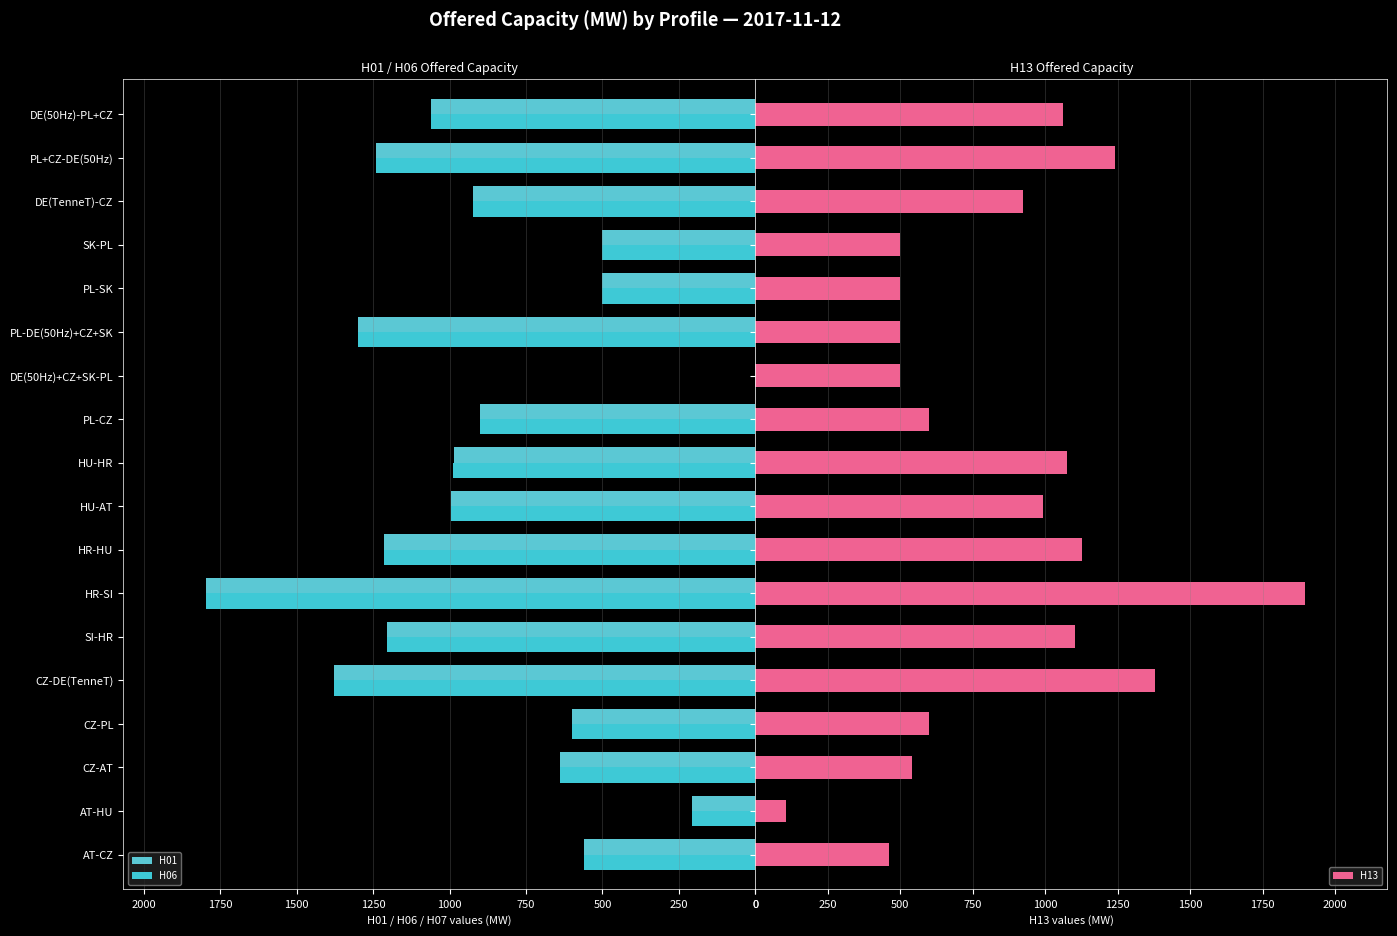

What is the maximum value for H13?

1896